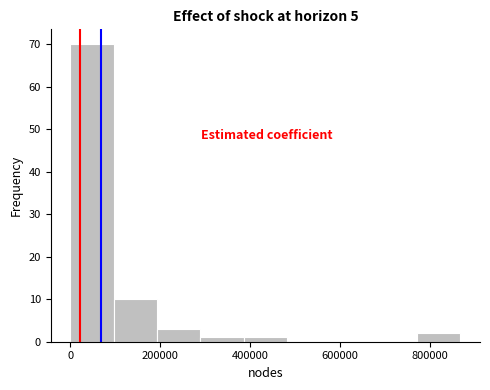

Reading left to right, transcribe this chart: for each bar, give the range it covers on the x-axis and its height. Neither the bar edges nor the heights are printed on the chart, so give them approximately, as read against the axes.

0 to 100000: 70
100000 to 200000: 10
200000 to 280000: 3
280000 to 380000: 1
380000 to 480000: 1
480000 to 580000: 0
580000 to 680000: 0
680000 to 780000: 0
780000 to 860000: 2